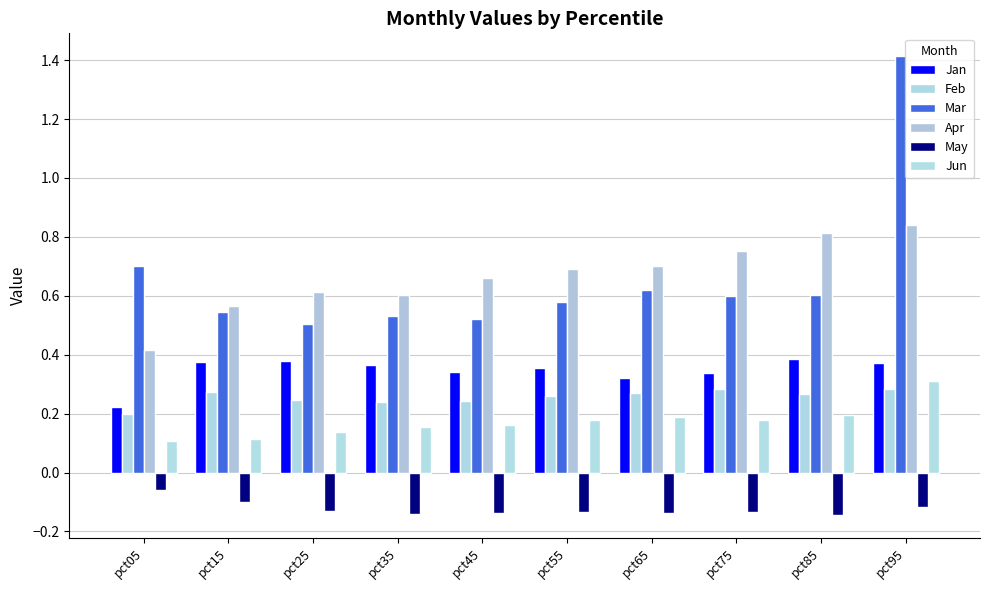

Reading left to right, list all the values displayed in this chart.

Jan: 0.2	0.4	0.4	0.4	0.3	0.4	0.3	0.3	0.4	0.4
Feb: 0.2	0.3	0.2	0.2	0.2	0.3	0.3	0.3	0.3	0.3
Mar: 0.7	0.5	0.5	0.5	0.5	0.6	0.6	0.6	0.6	1.4
Apr: 0.4	0.6	0.6	0.6	0.7	0.7	0.7	0.8	0.8	0.8
May: -0.1	-0.1	-0.1	-0.1	-0.1	-0.1	-0.1	-0.1	-0.1	-0.1
Jun: 0.1	0.1	0.1	0.2	0.2	0.2	0.2	0.2	0.2	0.3